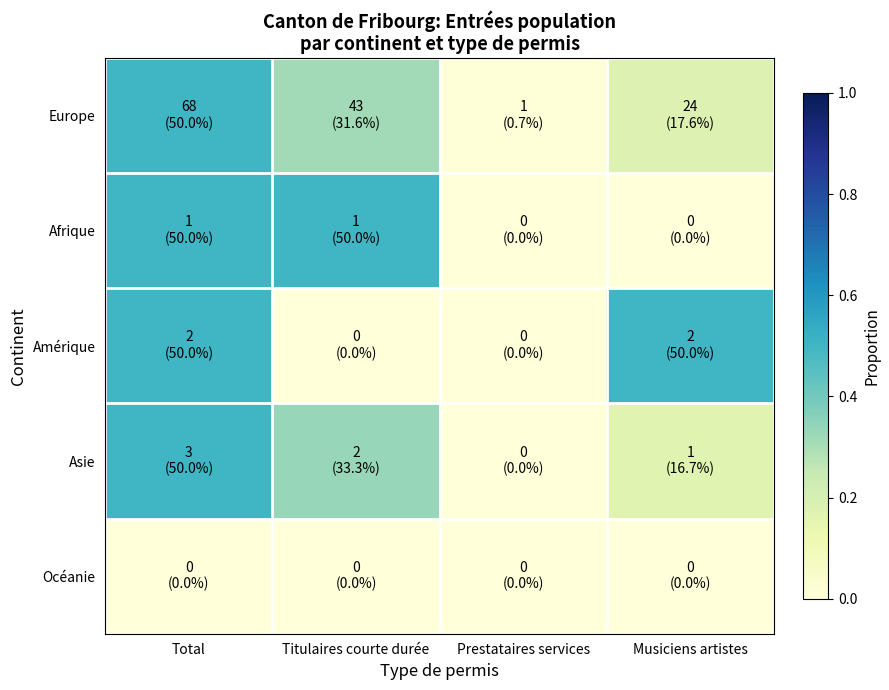

How many categories are shown in the chart?

4